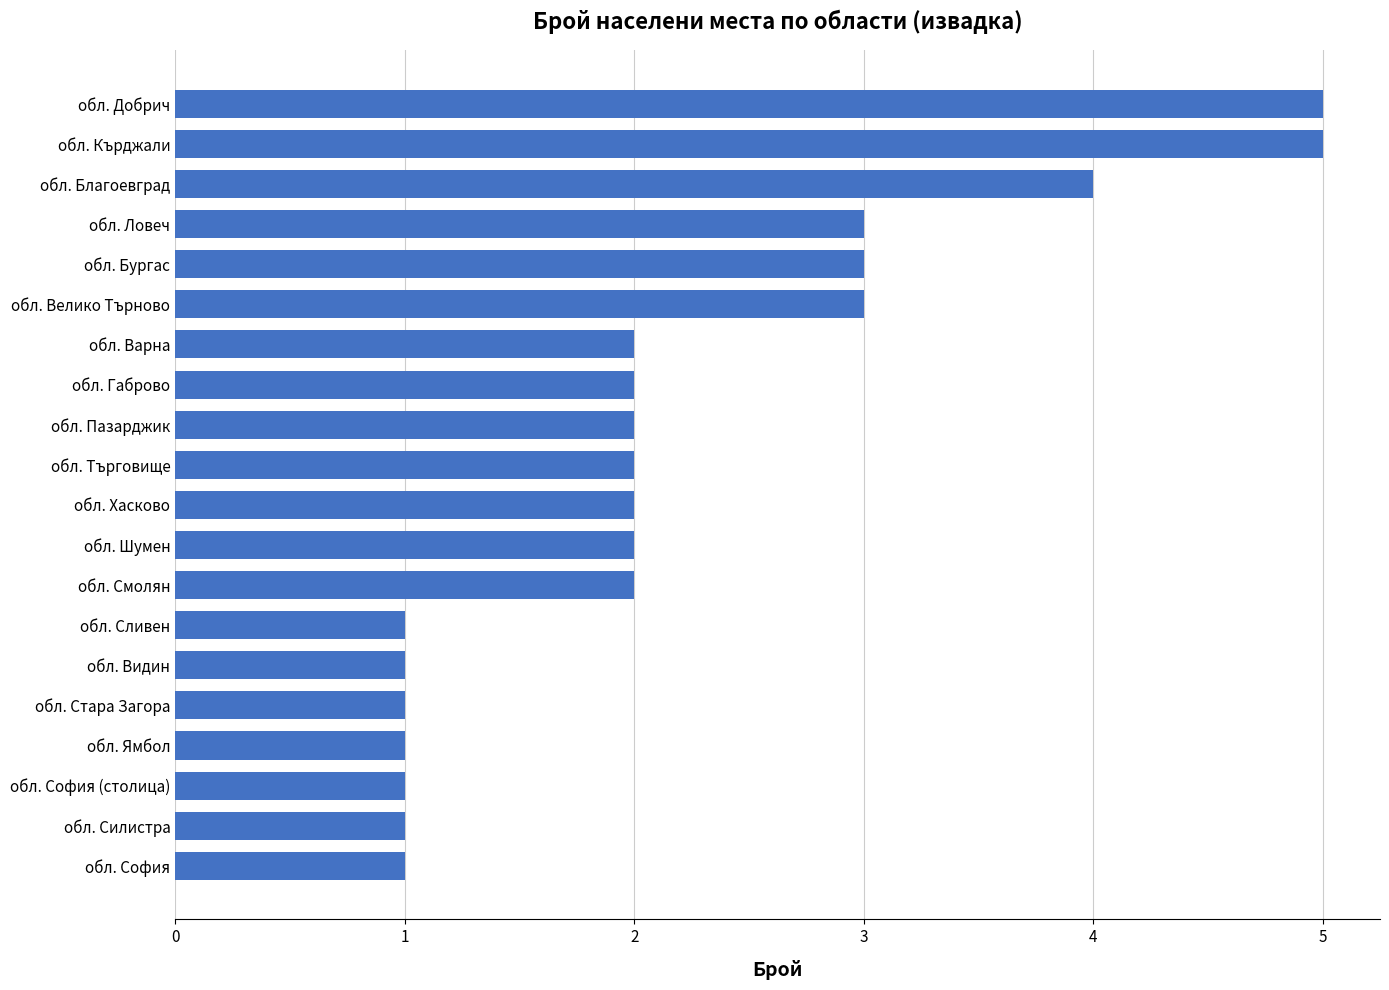

The value at обл. Кърджали is 9. True or false?

False